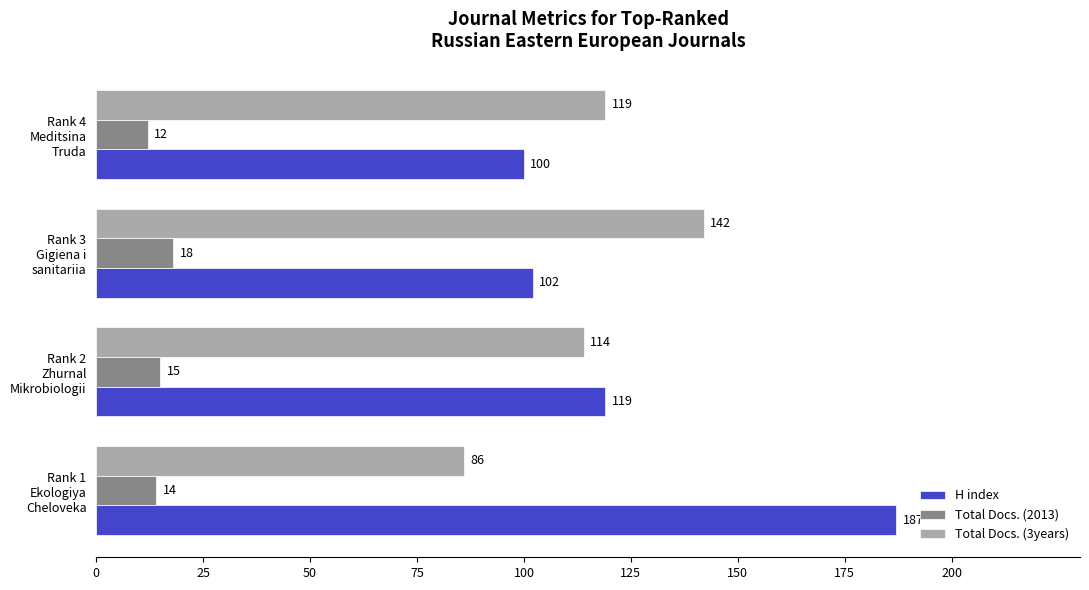

Which series has the largest total across all categories?

H index